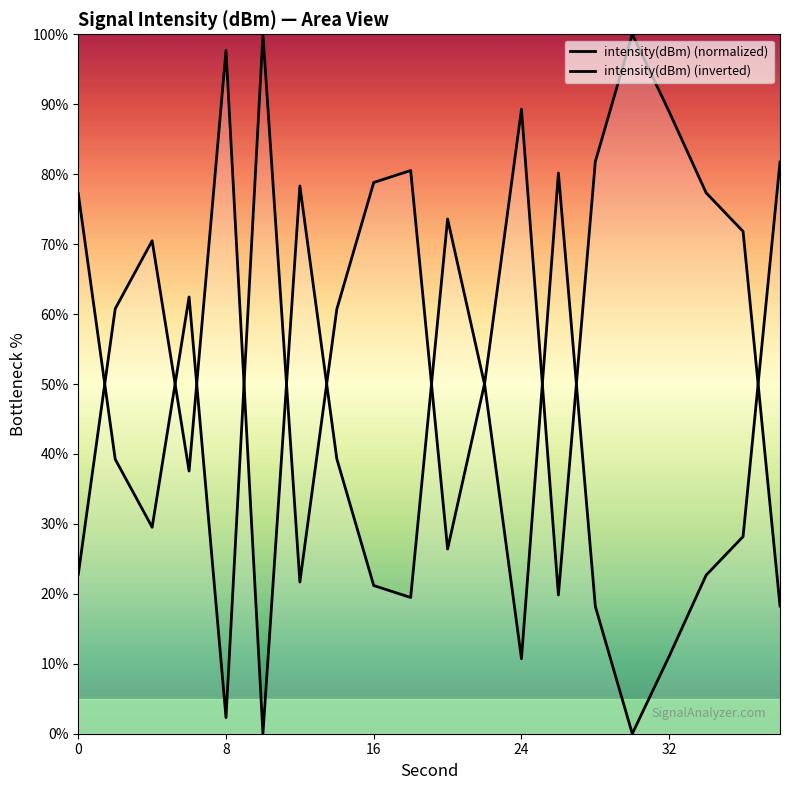

The intensity(dBm) (inverted) series shows 48.9 at 18. True or false?

False